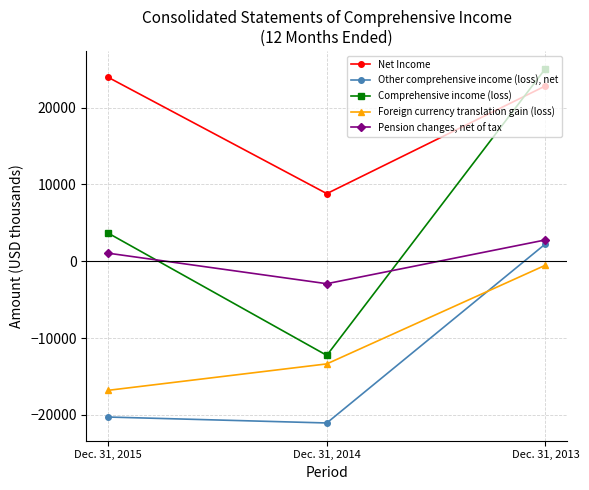

Reading right to left, list all the values displayed in this chart.

Net Income: 22824	8803	23944
Other comprehensive income (loss), net: 2251	-21062	-20288
Comprehensive income (loss): 25075	-12259	3656
Foreign currency translation gain (loss): -521	-13369	-16810
Pension changes, net of tax: 2772	-2928	1046